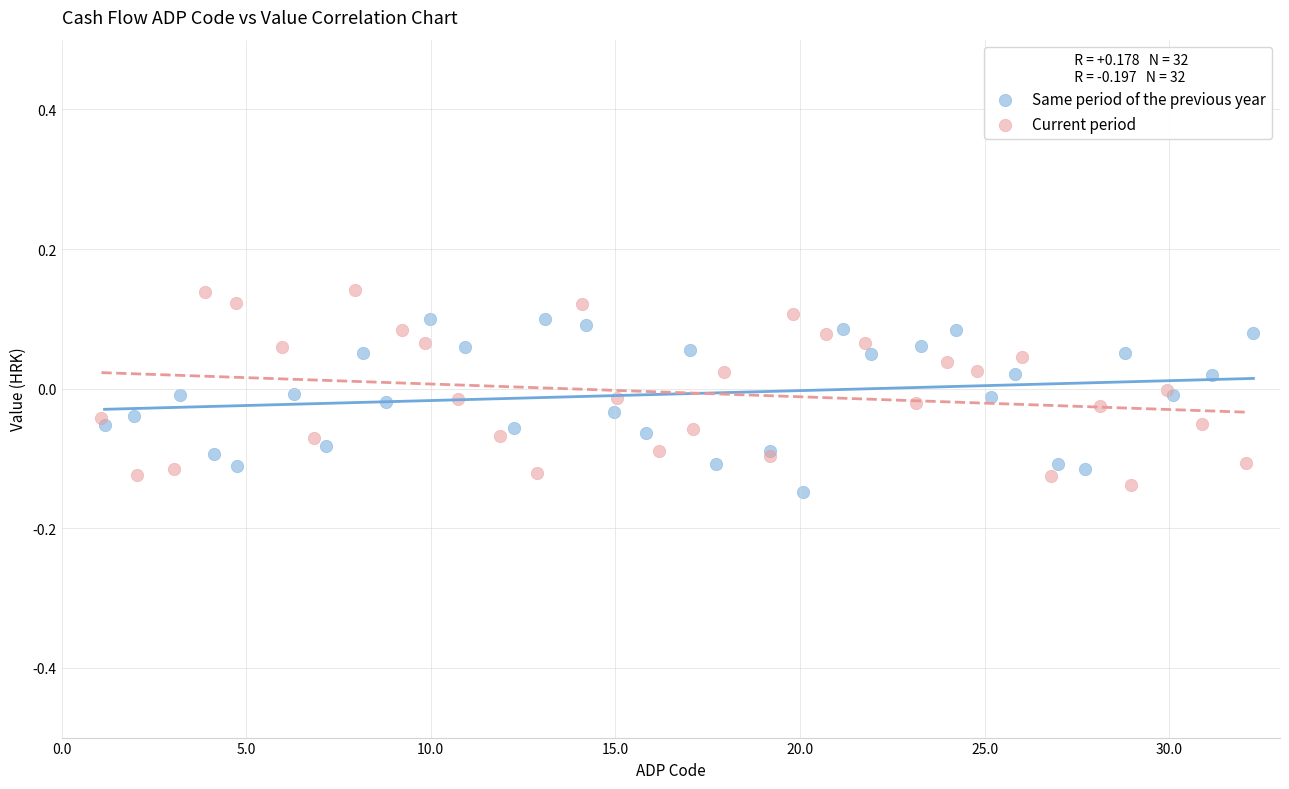

Which series reaches the maximum Y coordinate?

Current period